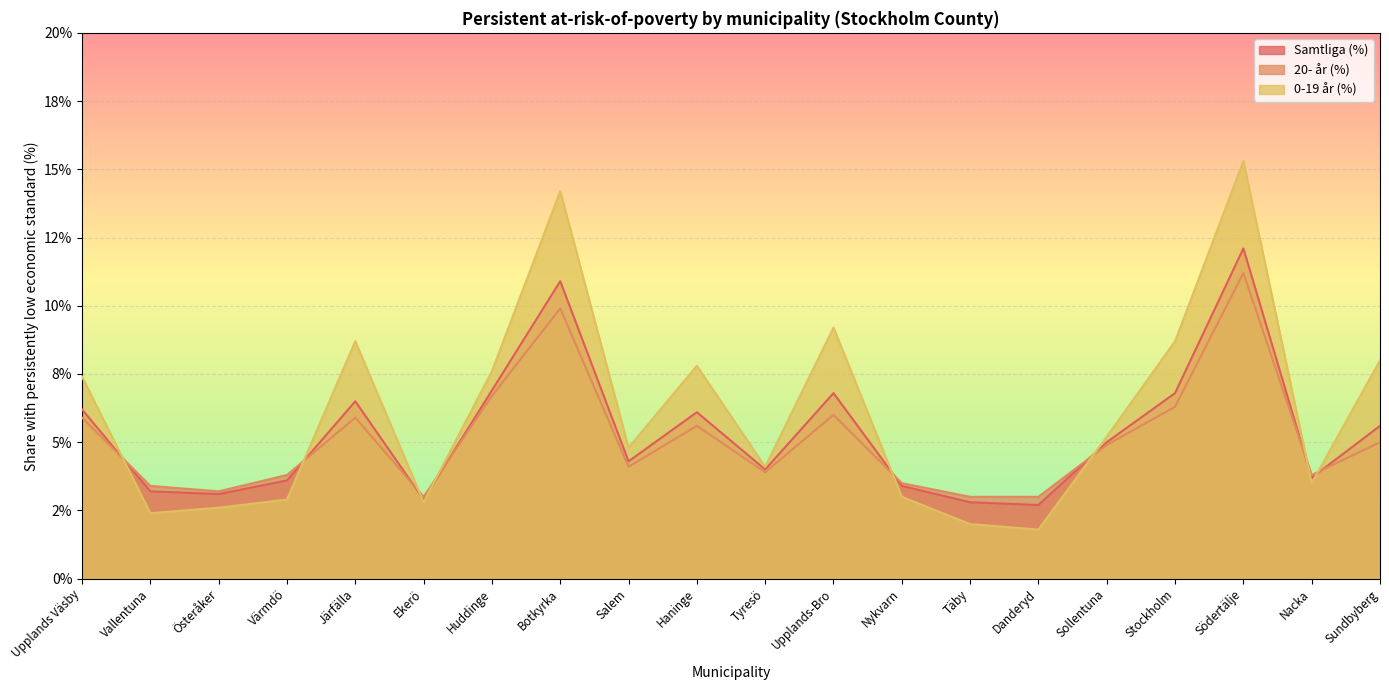

What is the difference between the second highest and minimum values in the 20- år (%) series?

6.9